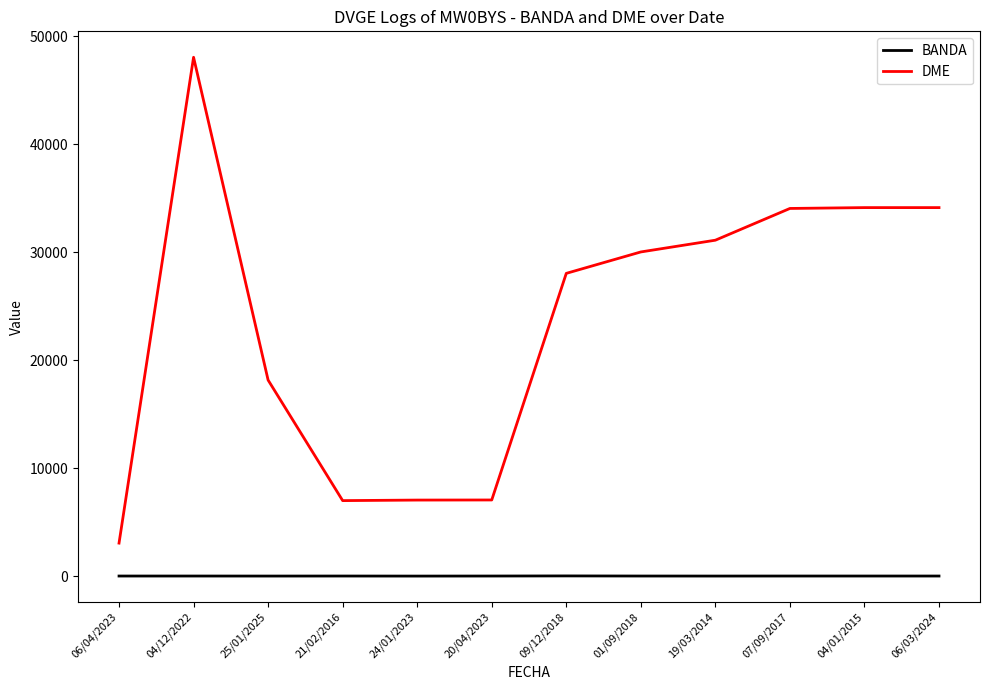

What value does the BANDA series have at 07/09/2017?

20